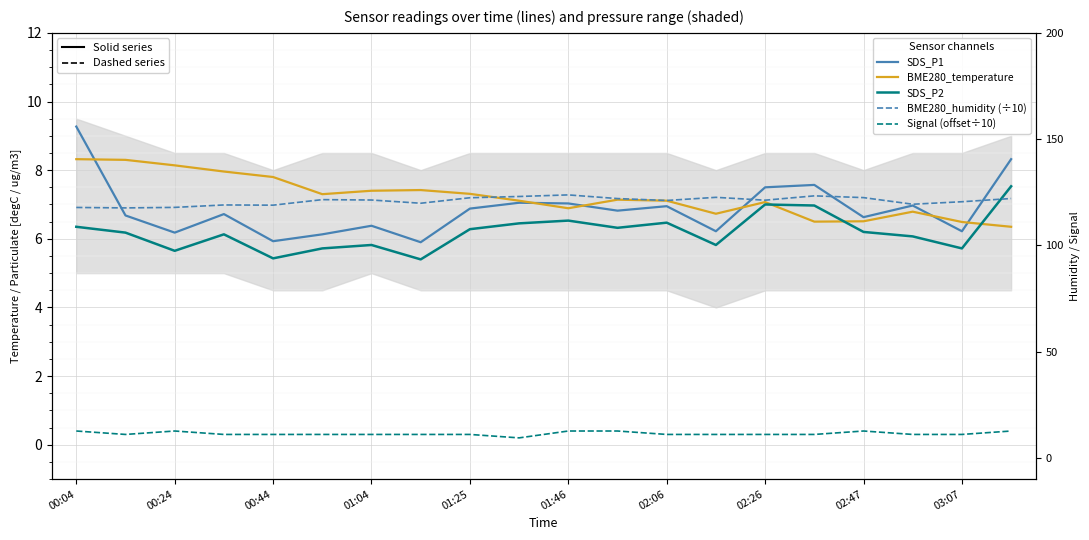

What is the difference between the maximum and minimum values in the Signal (offset÷10) series?

0.2